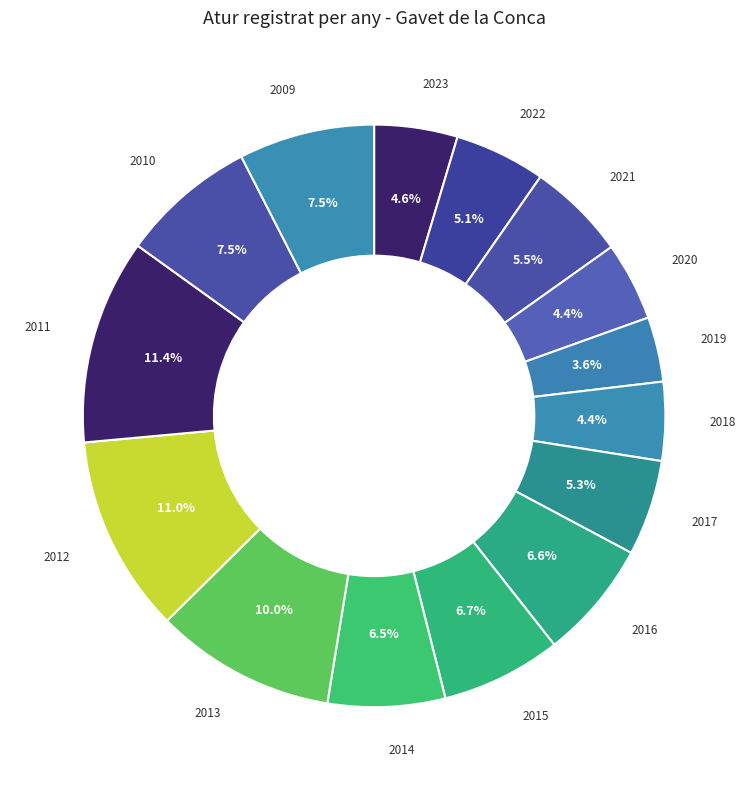

What portion of the pie excludes 2011?

88.6%